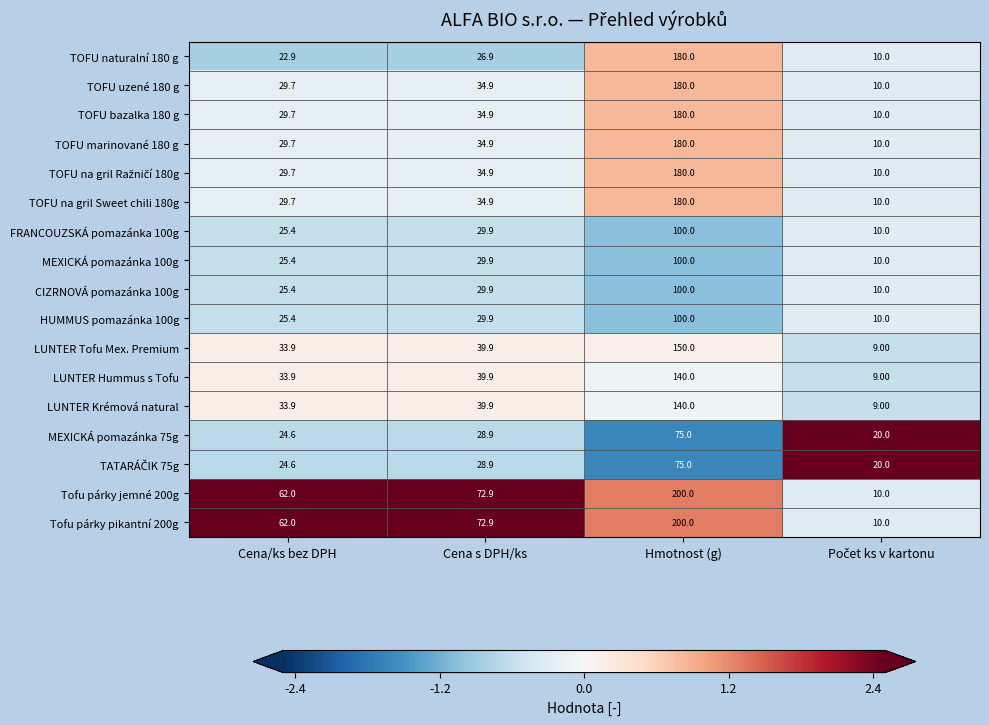

At which category is the sum across all series the highest?

Hmotnost (g)